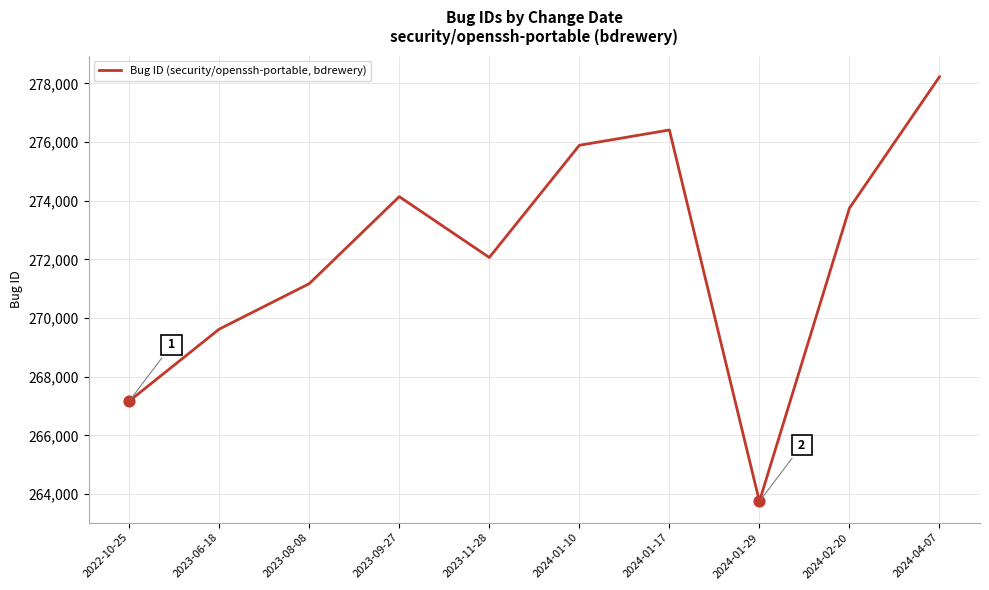

What is the change in value from 2023-11-28 to 2024-04-07?

+6157